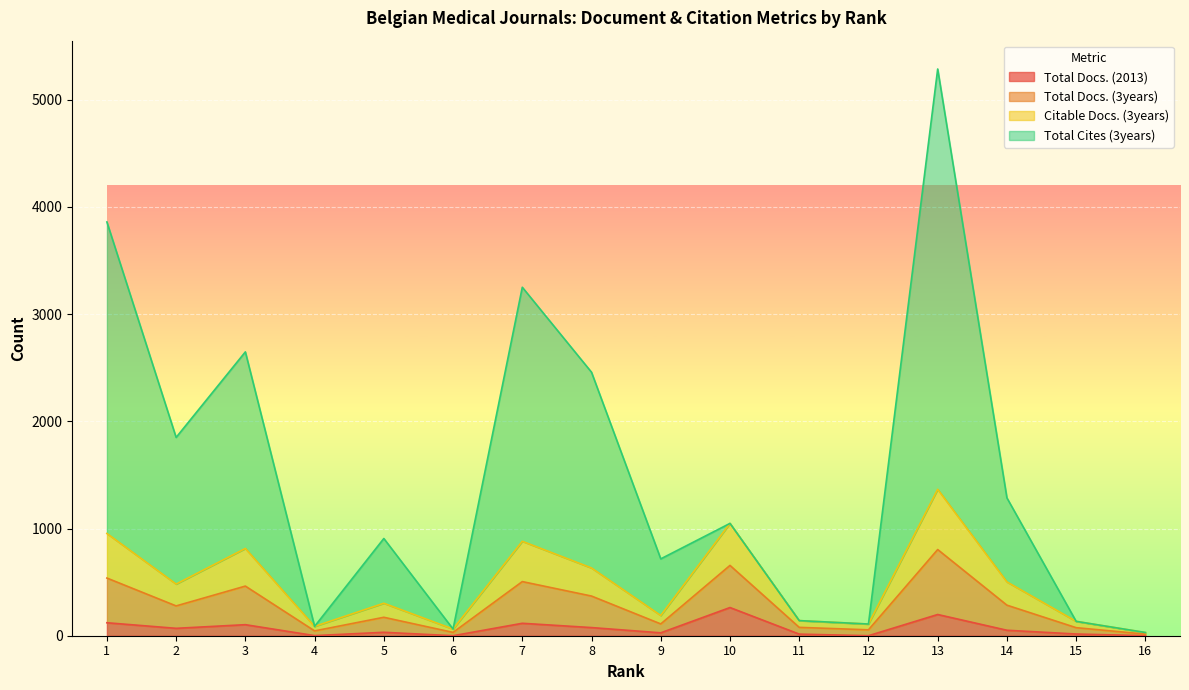

Which series has the largest range (max minus min)?

Total Cites (3years)